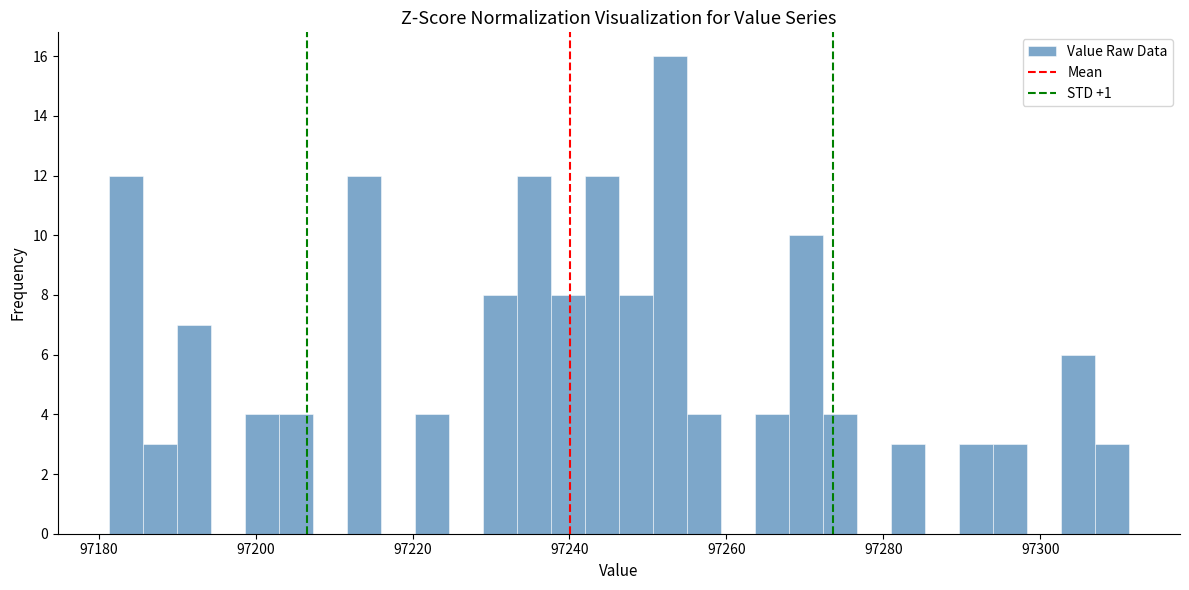

Around what value on the x-axis is the tallest bar? Give the approximate position of its centre, as read against the axis.

97252